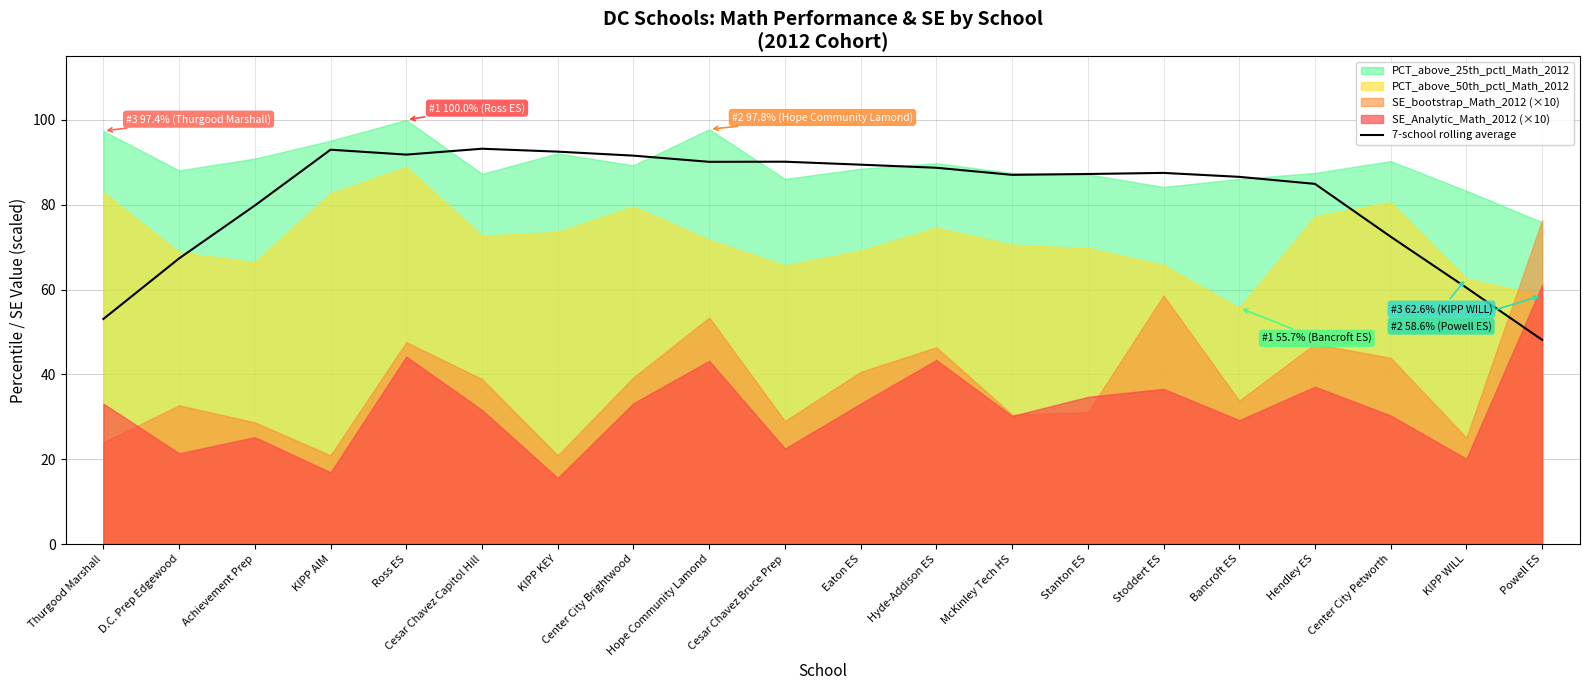

True or false: 7-school rolling average has a value of 36.0 at D.C. Prep Edgewood.

False